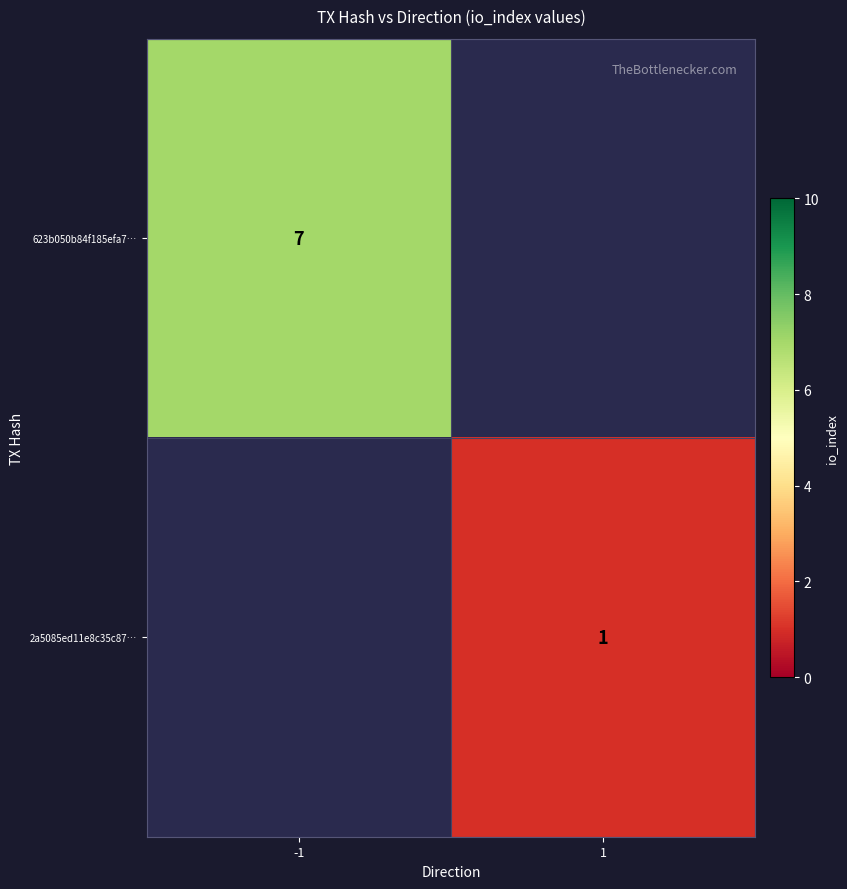

How many categories are shown in the chart?

2